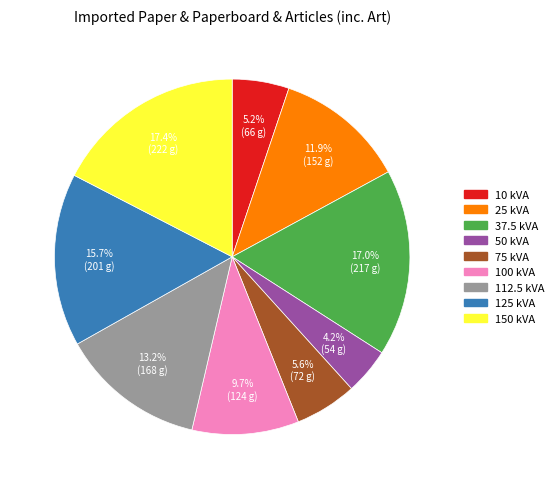

What is the smallest slice in the pie chart?

50 kVA